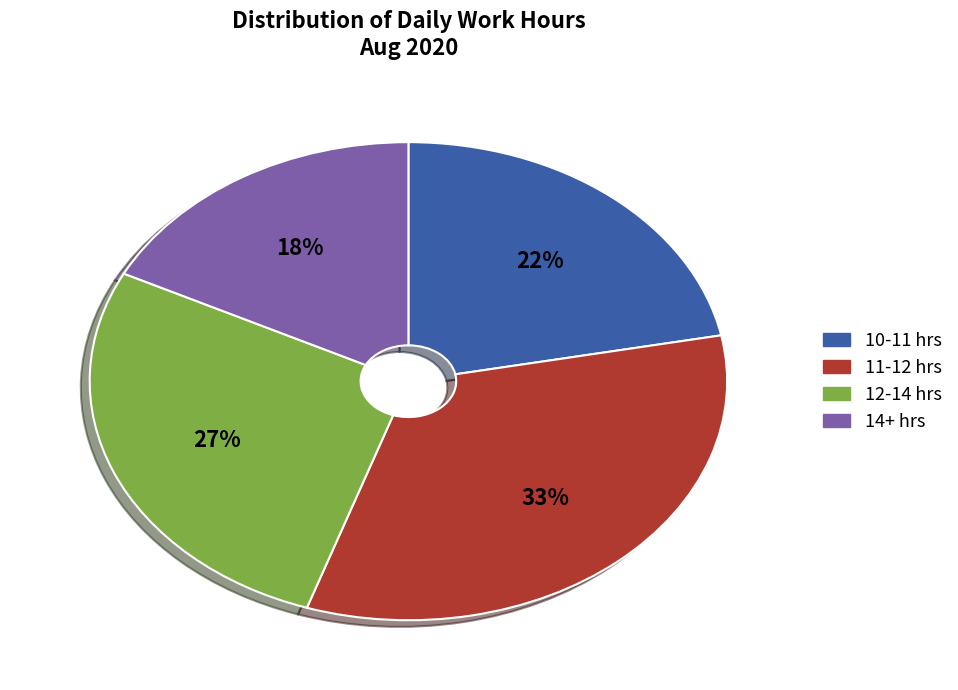

How many segments does this pie chart have?

4